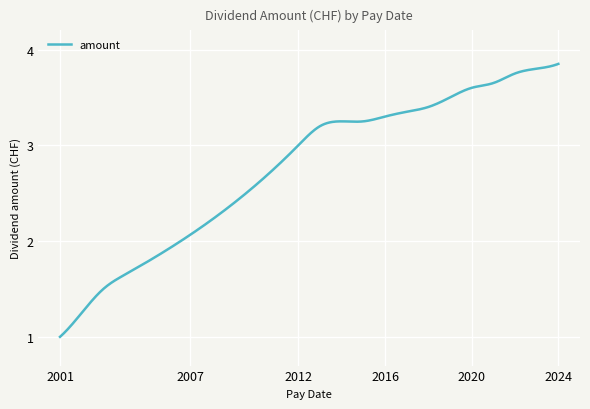

At which category does the chart reach its minimum across all series?

2001-04-17